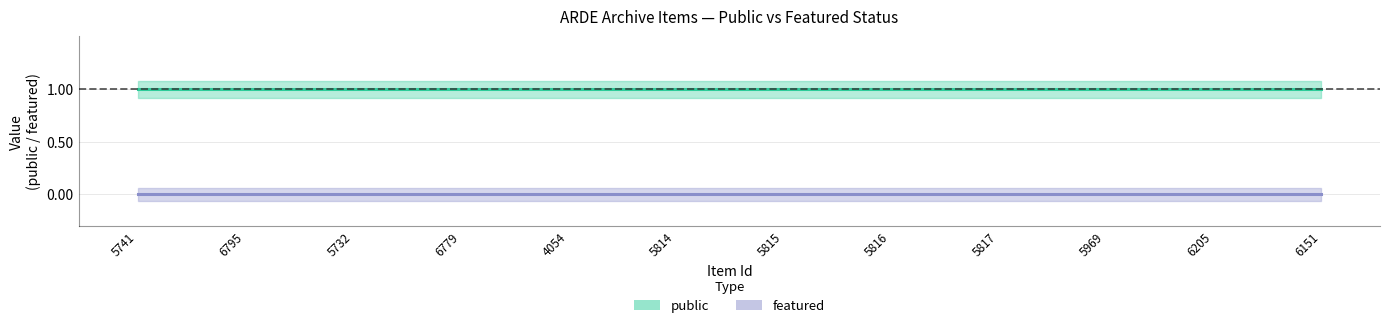

What is the maximum value shown in the chart?

1